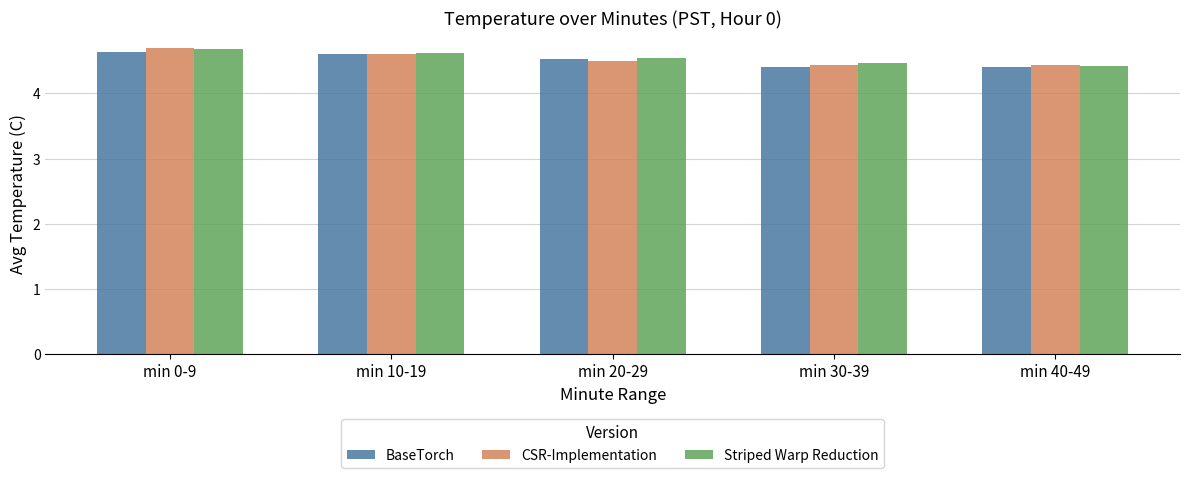

What is the difference between the maximum and minimum values in the BaseTorch series?

0.2